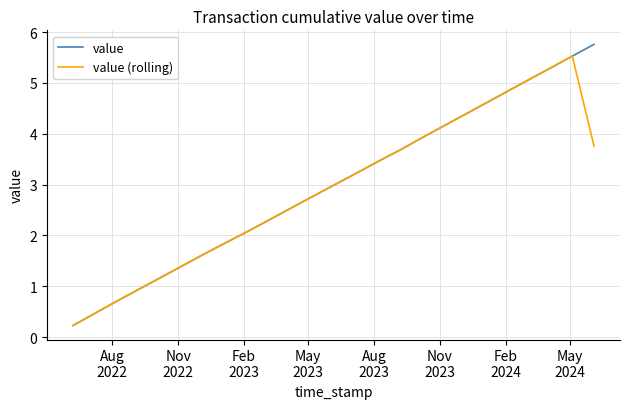

Which series has the widest spread of values?

value